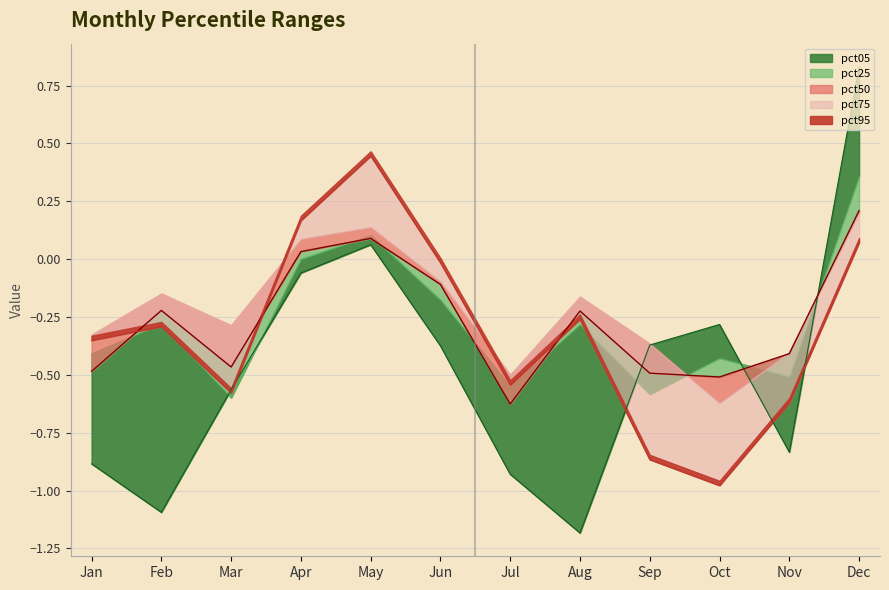

Where is the first local minimum for pct50?

Mar